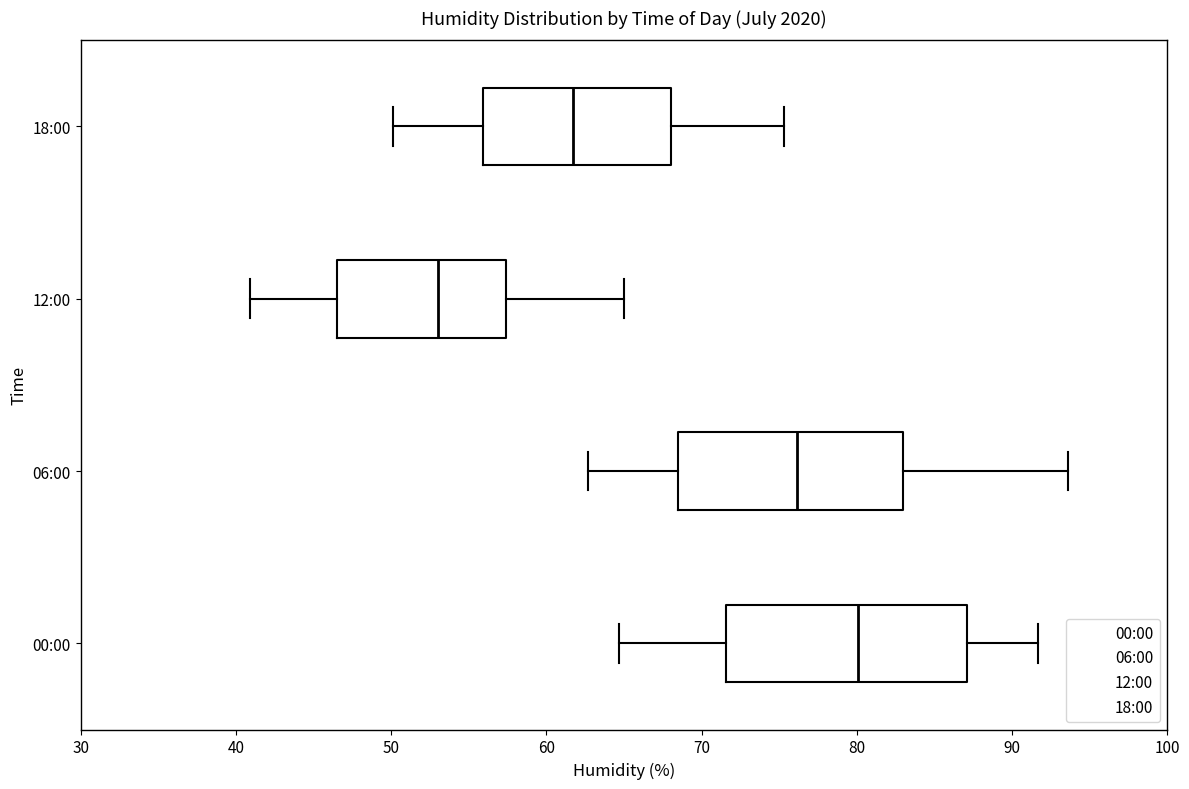

Reading bottom to top, transcribe this box plot: for each box, give where its median line is, the range the box spans, and where its two whiskers end, as read against the x-axis. The values are not printed on the chart, so give them approximately, as read against the axis.

00:00: median 80, box 72 to 87, whiskers 65 to 92
06:00: median 76, box 69 to 83, whiskers 63 to 94
12:00: median 53, box 47 to 57, whiskers 41 to 65
18:00: median 62, box 56 to 68, whiskers 50 to 75